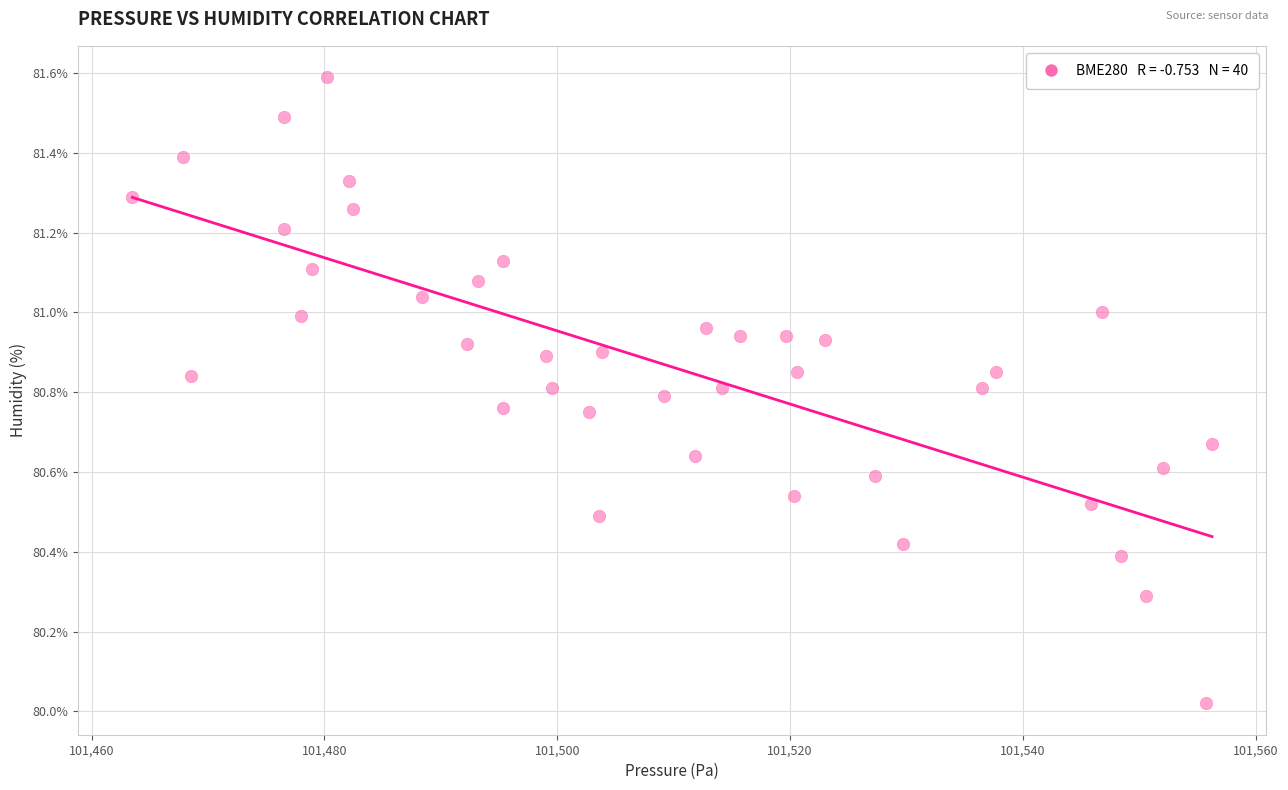

What is the range of X values (max minus min)?

92.8